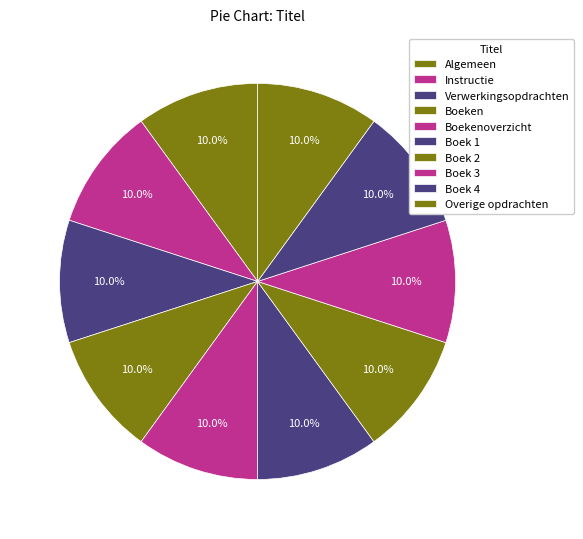

Approximately how many times larger is the value at Overige opdrachten compared to Boeken?

1.0